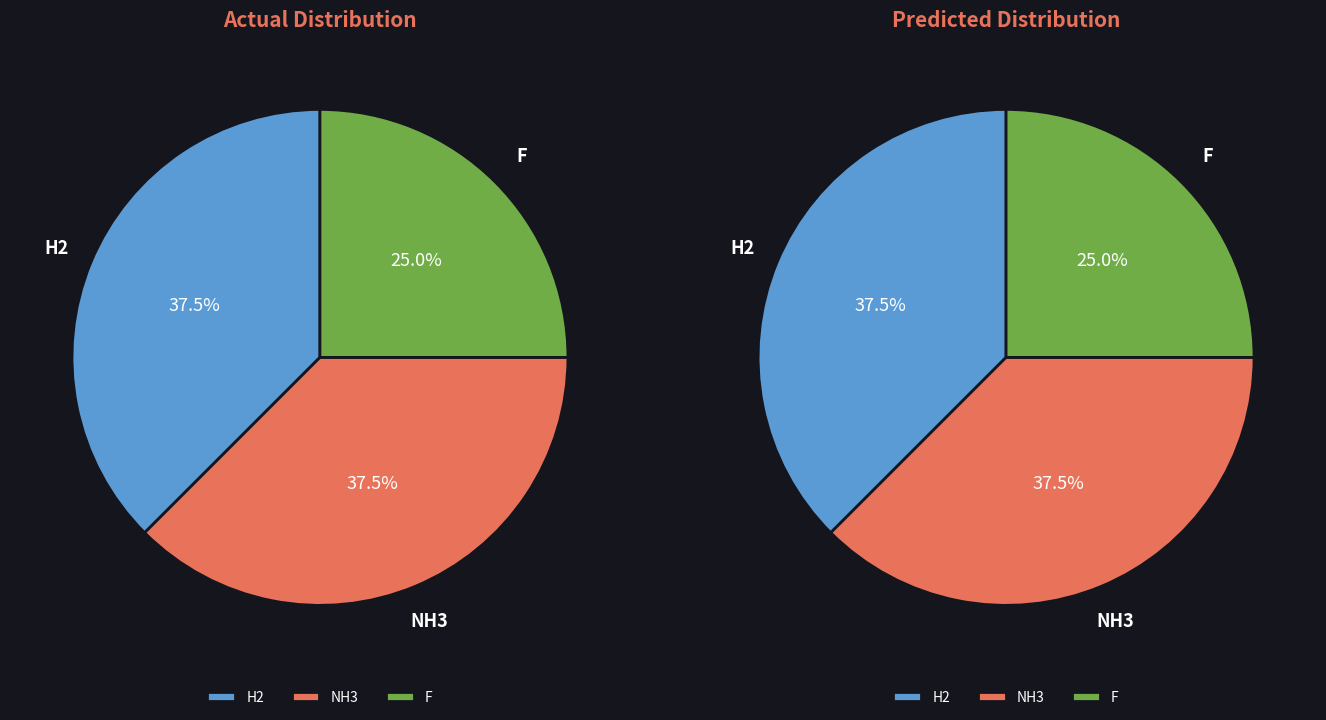

What is the total percentage of F and NH3?

62.5%